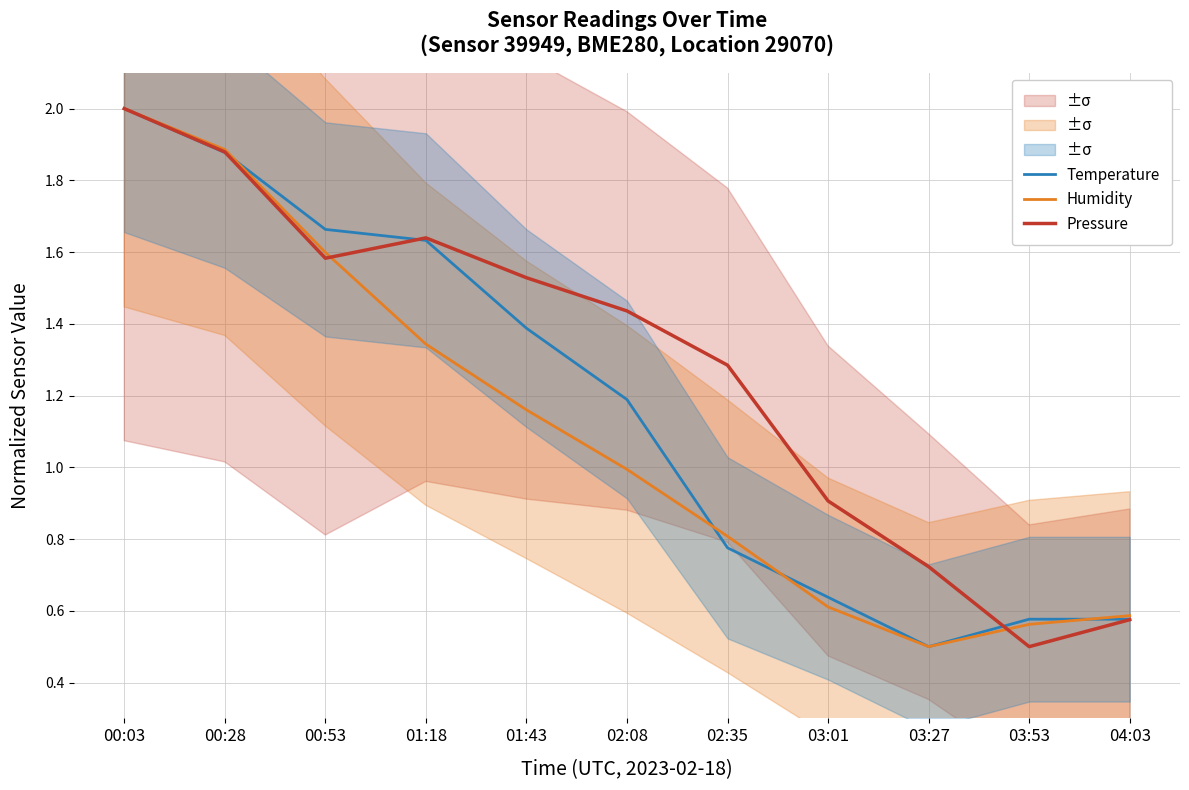

Reading right to left, extract all data points from this chart.

Temperature: 0.6	0.6	0.5	0.6	0.8	1.2	1.4	1.6	1.7	1.9	2.0
Humidity: 0.6	0.6	0.5	0.6	0.8	1.0	1.2	1.3	1.6	1.9	2.0
Pressure: 0.6	0.5	0.7	0.9	1.3	1.4	1.5	1.6	1.6	1.9	2.0